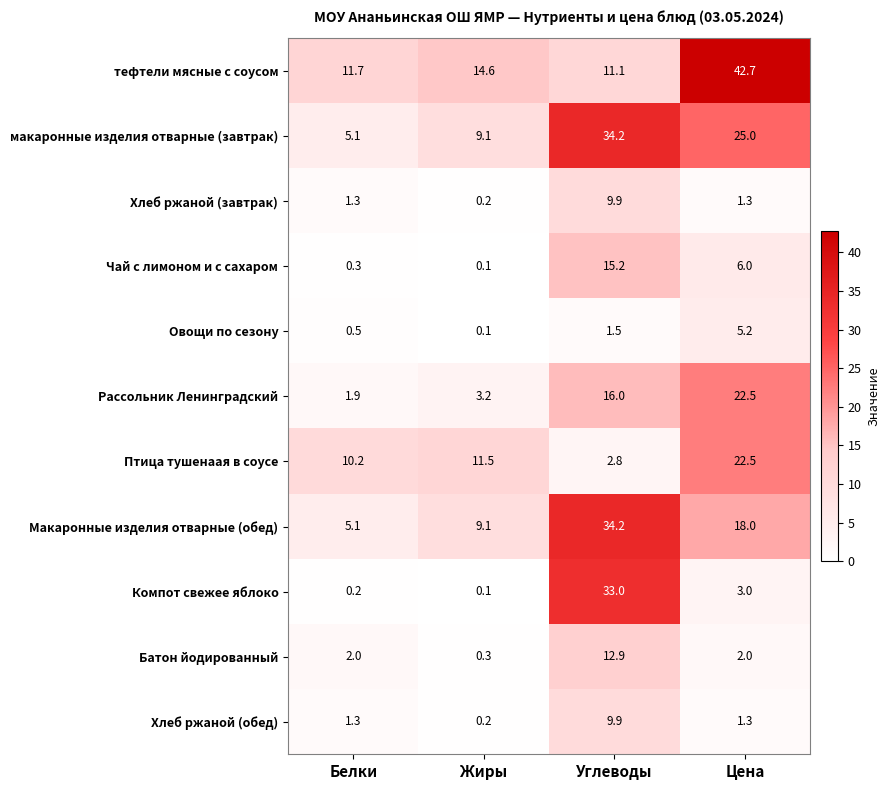

What is the difference between the maximum and minimum values in the макаронные изделия отварные (завтрак) series?

29.1